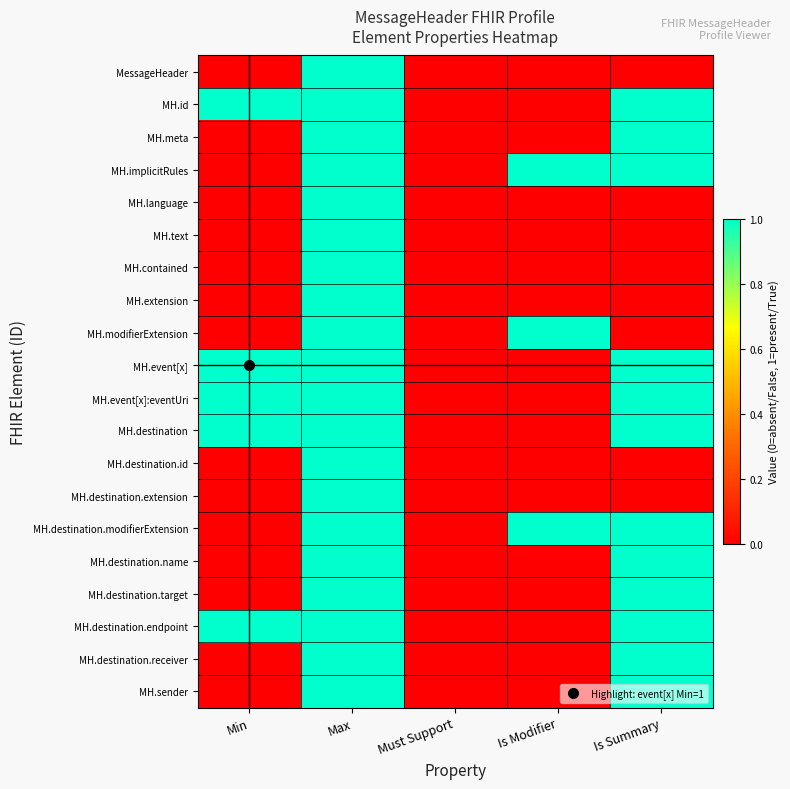

What is the difference between the highest and lowest values at Is Summary?

1